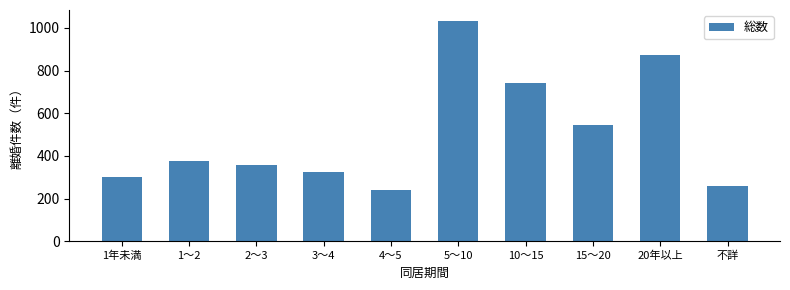

Does the chart contain any negative values?

No